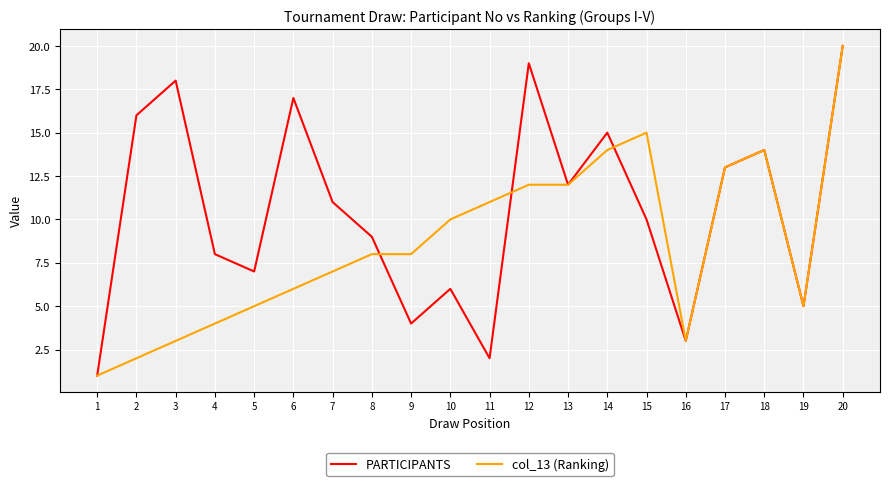

Which series has the largest total across all categories?

PARTICIPANTS